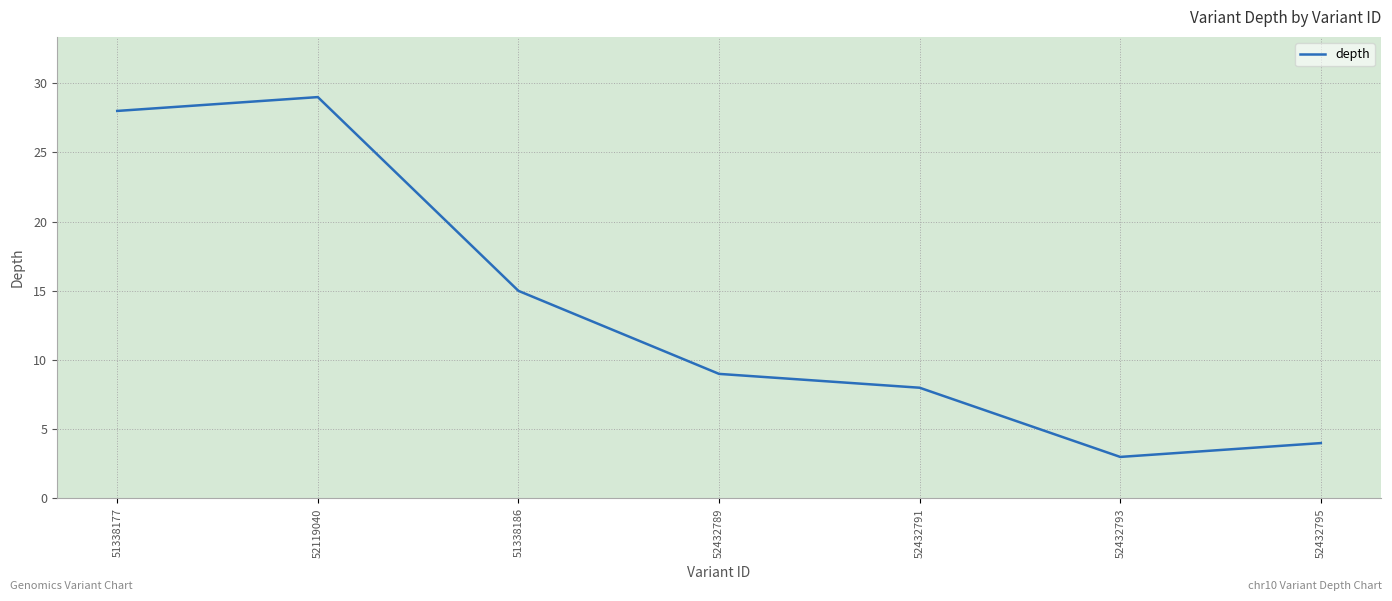

Where does the data first go above 9?

51338177